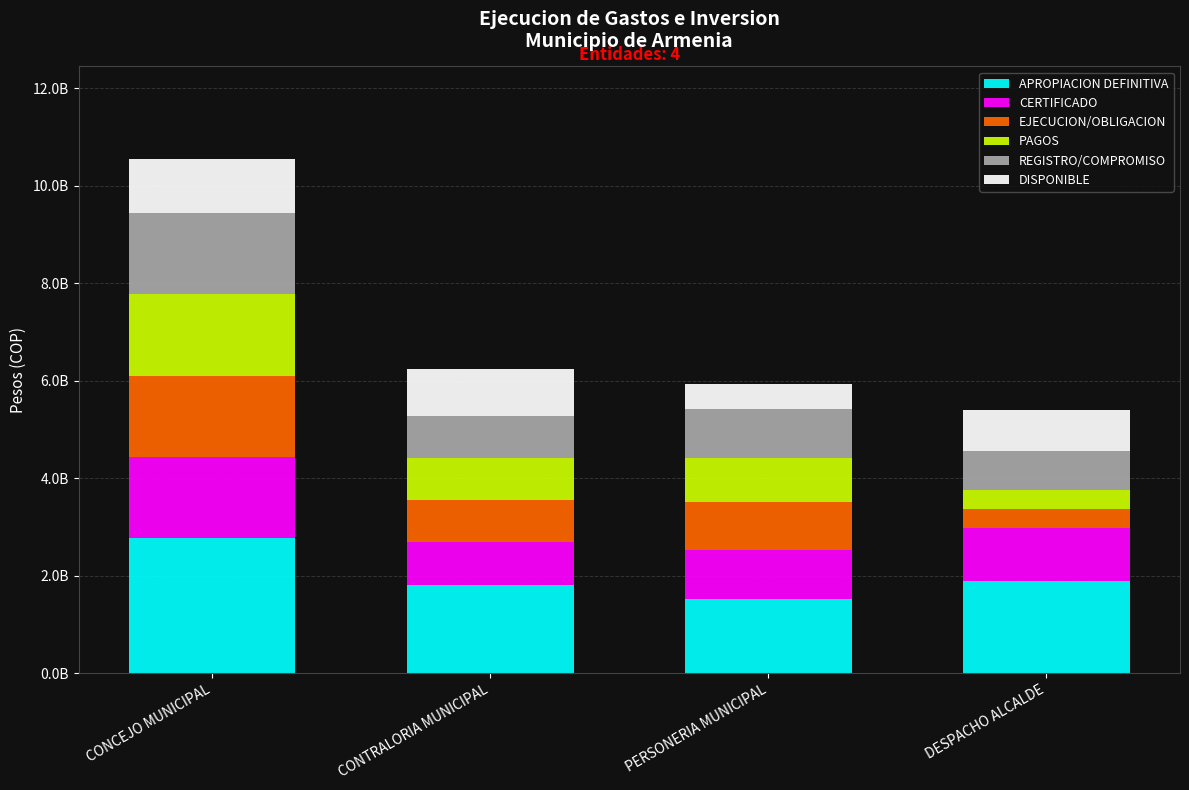

What is the sum of all DISPONIBLE values?

3410891966